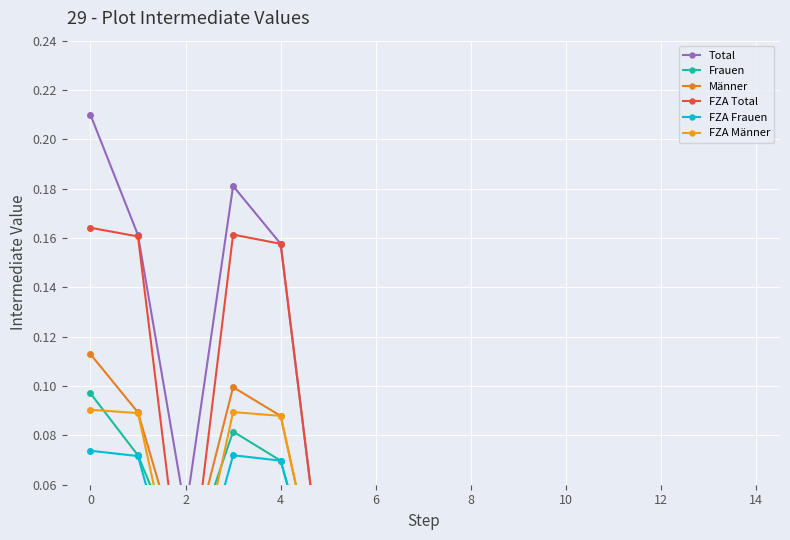

What is the maximum value shown in the chart?

0.2